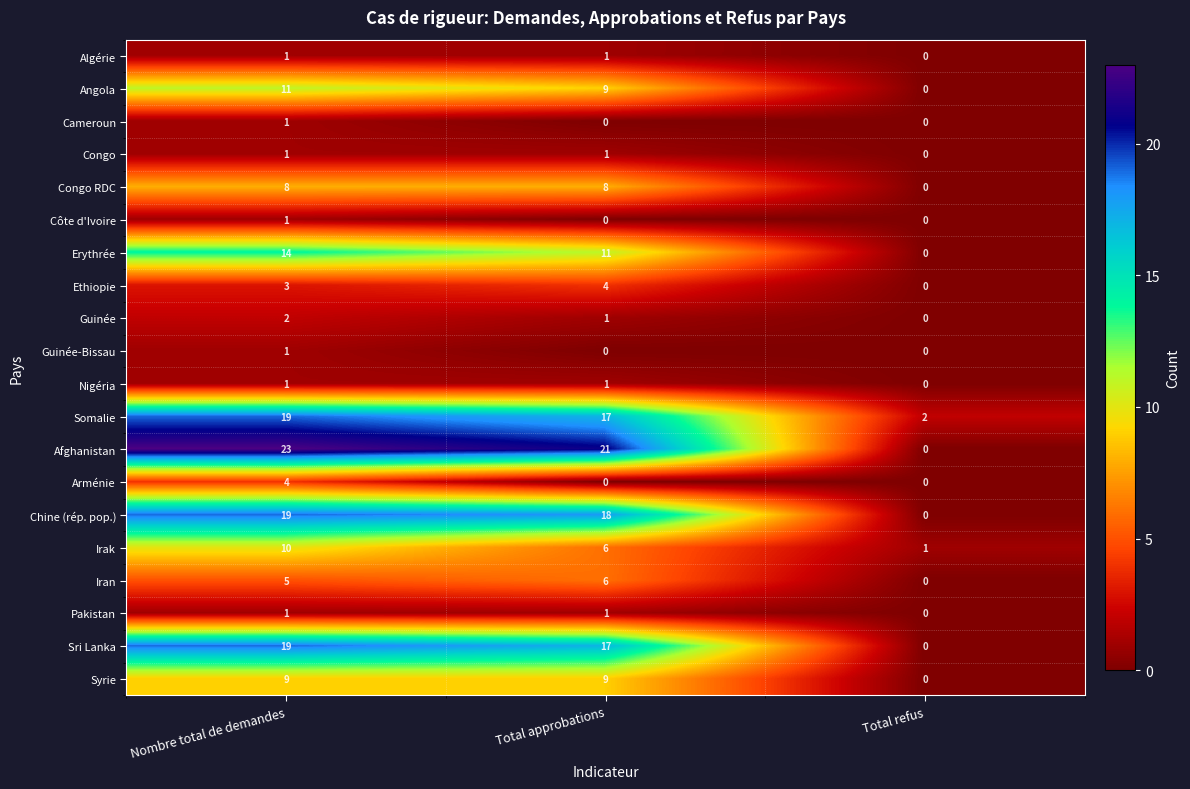

Which series has the largest total across all categories?

Afghanistan